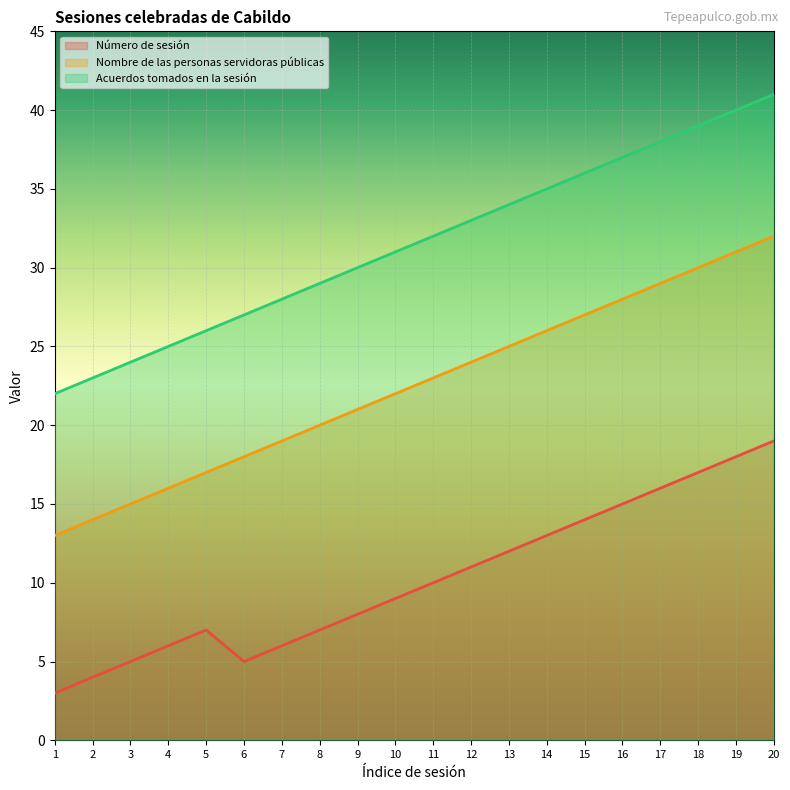

Reading left to right, what are all the values shown in this chart?

Número de sesión: 1=3	2=4	3=5	4=6	5=7	6=5	7=6	8=7	9=8	10=9	11=10	12=11	13=12	14=13	15=14	16=15	17=16	18=17	19=18	20=19
Nombre de las personas servidoras públicas: 1=13	2=14	3=15	4=16	5=17	6=18	7=19	8=20	9=21	10=22	11=23	12=24	13=25	14=26	15=27	16=28	17=29	18=30	19=31	20=32
Acuerdos tomados en la sesión: 1=22	2=23	3=24	4=25	5=26	6=27	7=28	8=29	9=30	10=31	11=32	12=33	13=34	14=35	15=36	16=37	17=38	18=39	19=40	20=41